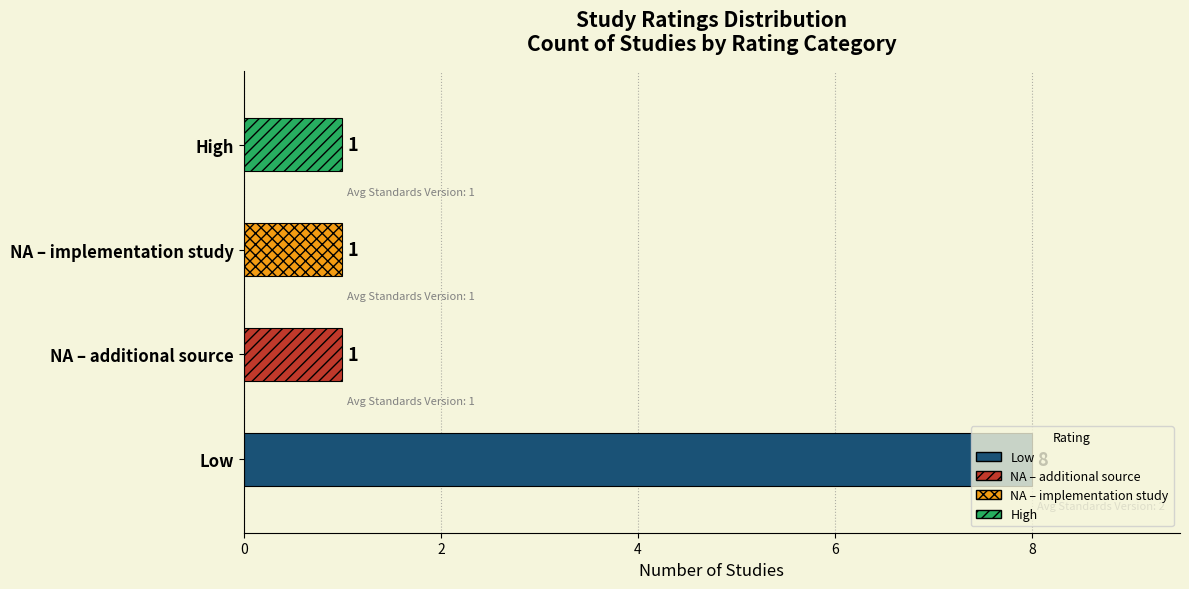

How many values are between 1 and 8?

4